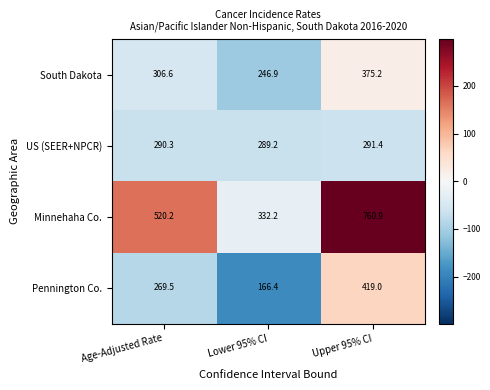

Count the number of data series in this chart.

4